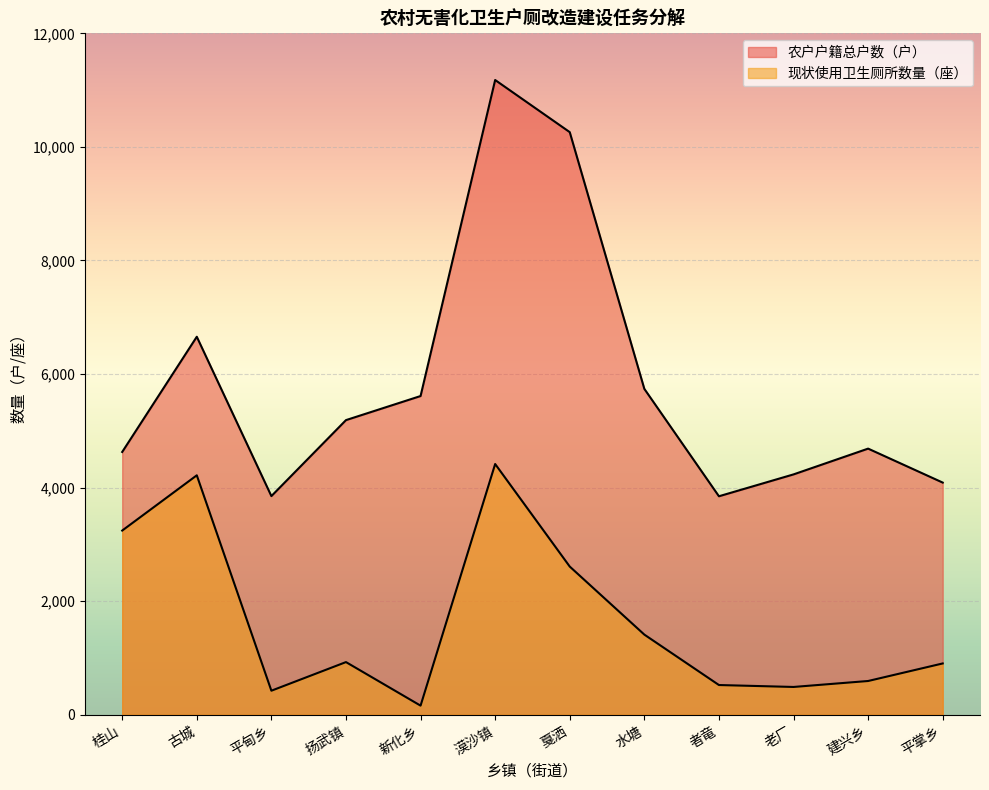

At which category does 农户户籍总户数（户） reach its first local valley?

平甸乡